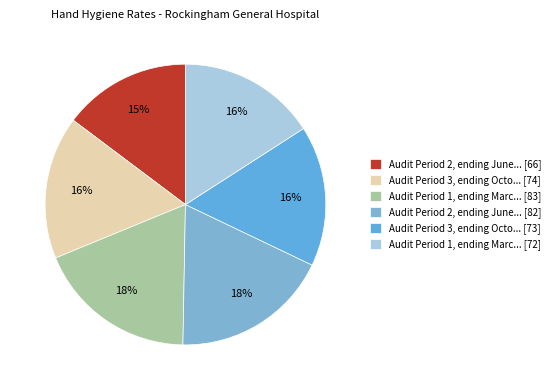

How many segments does this pie chart have?

6